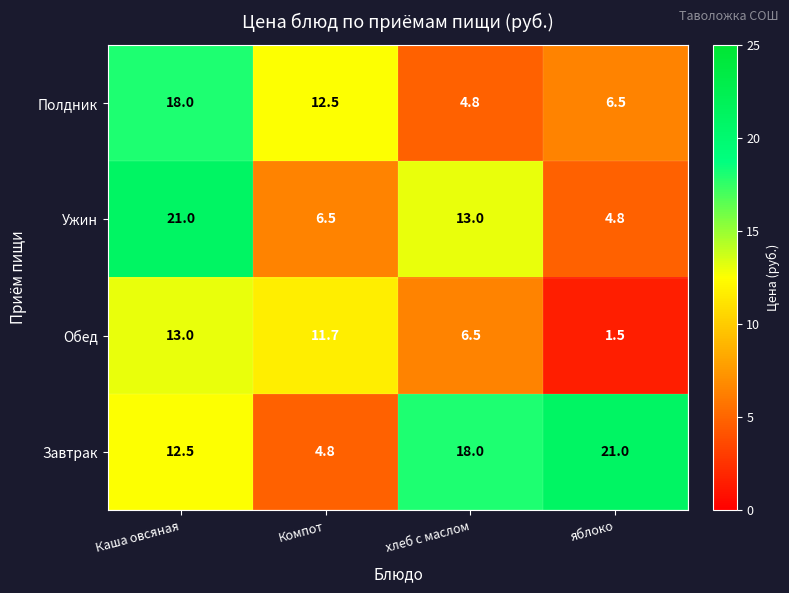

Where is Ужин nearest to the value 12?

хлеб с маслом